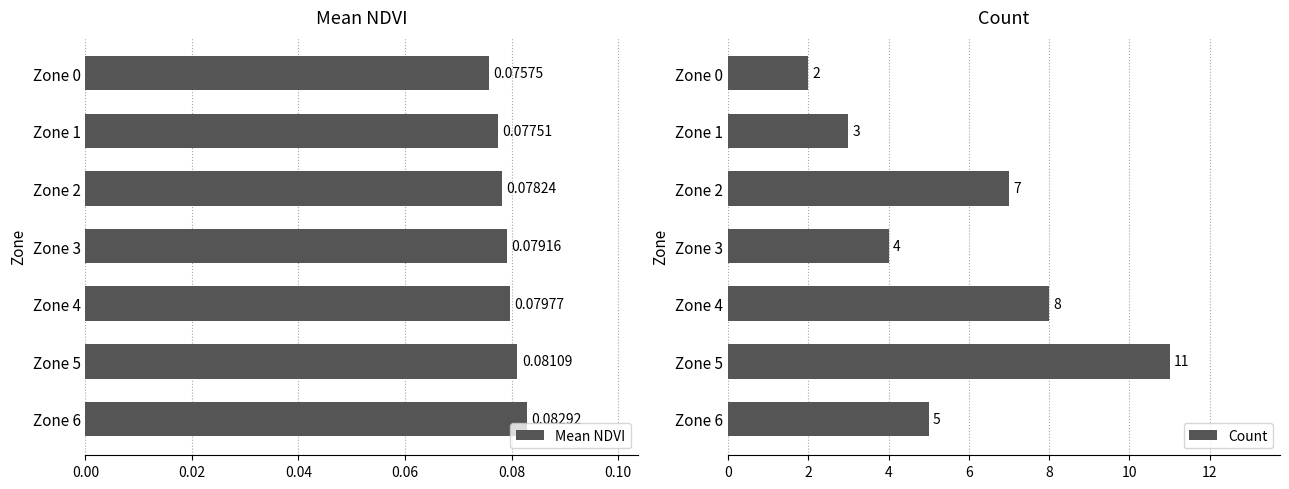

Which series has the largest range (max minus min)?

Count